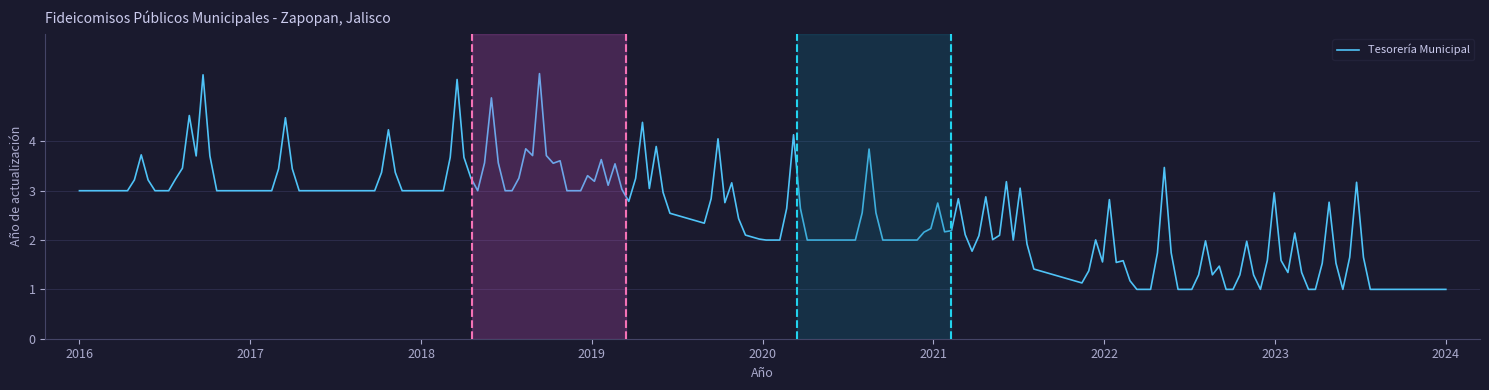

What is the smallest value displayed?

1.0